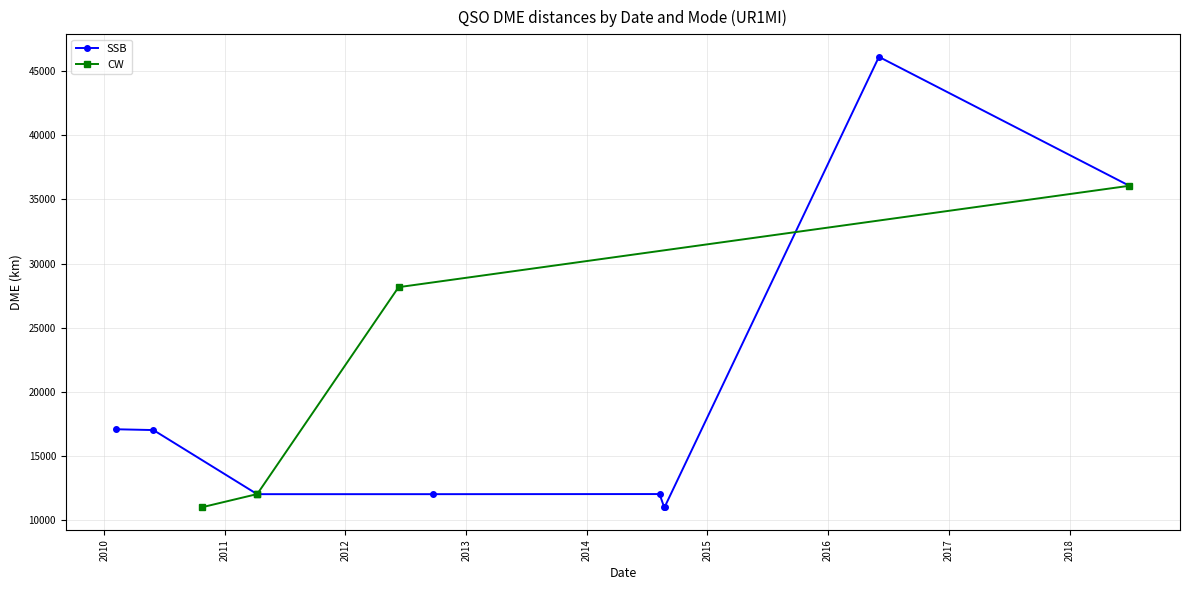

True or false: CW has more than 1 points higher than both neighbors.

False